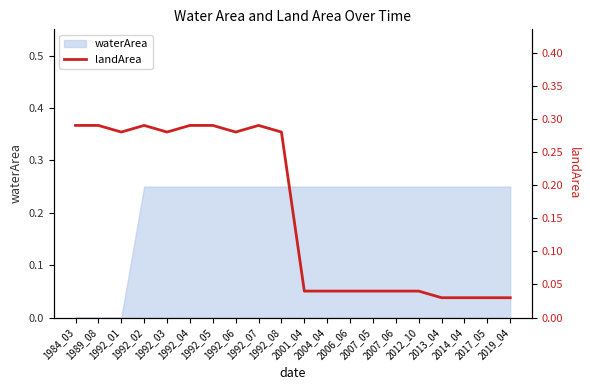

What is the difference between the maximum and second lowest values?

0.3